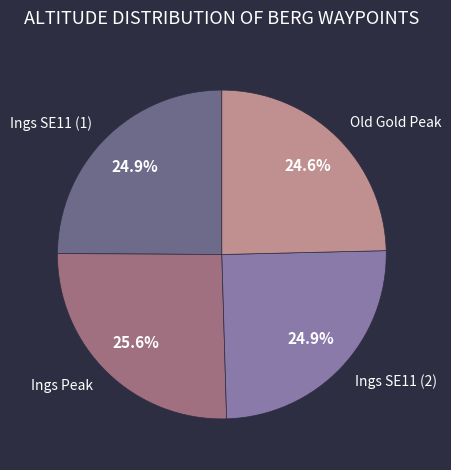

Which slice is the largest?

Ings Peak